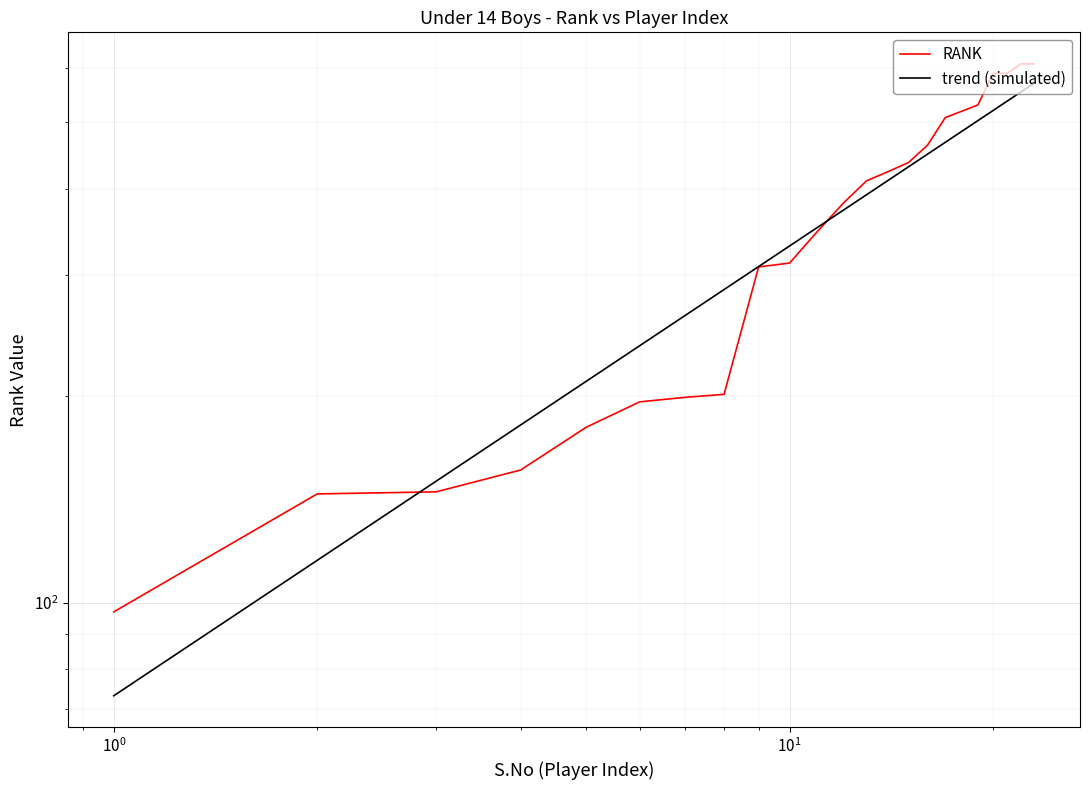

How many data points does each series have?

23